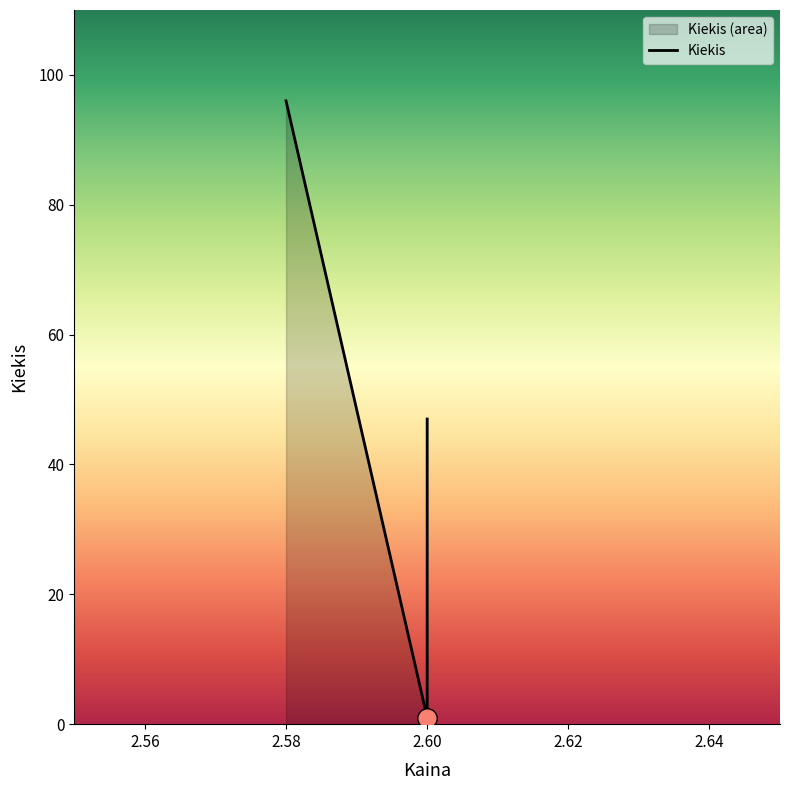

How many values exceed 47?

1